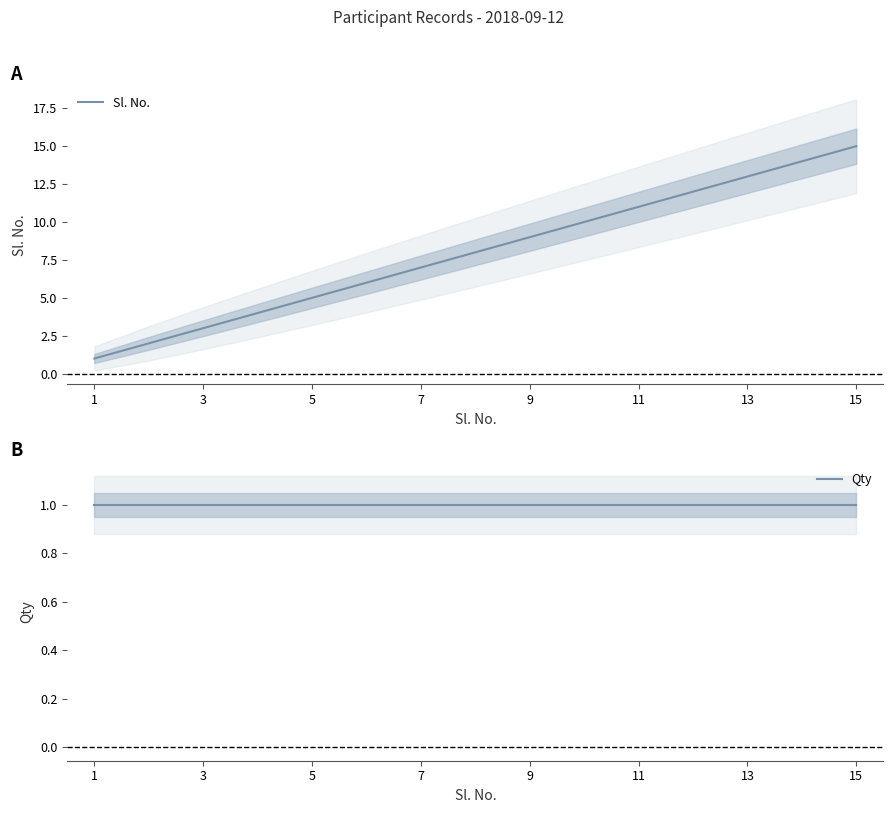

True or false: Sl. No. and Qty intersect in this chart.

False